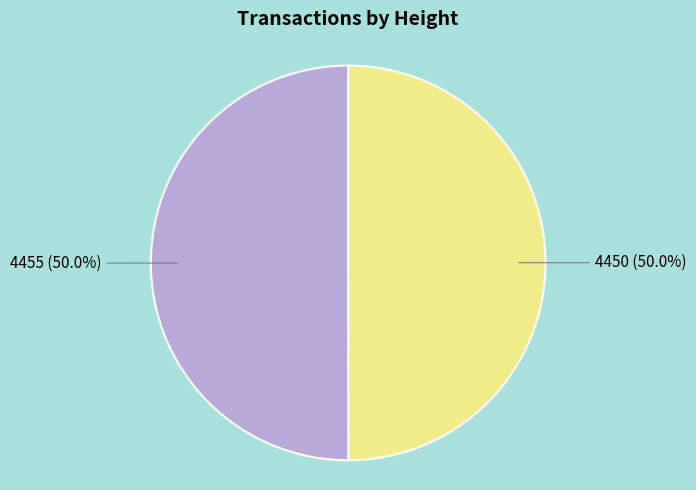

Count the number of slices in the pie.

2